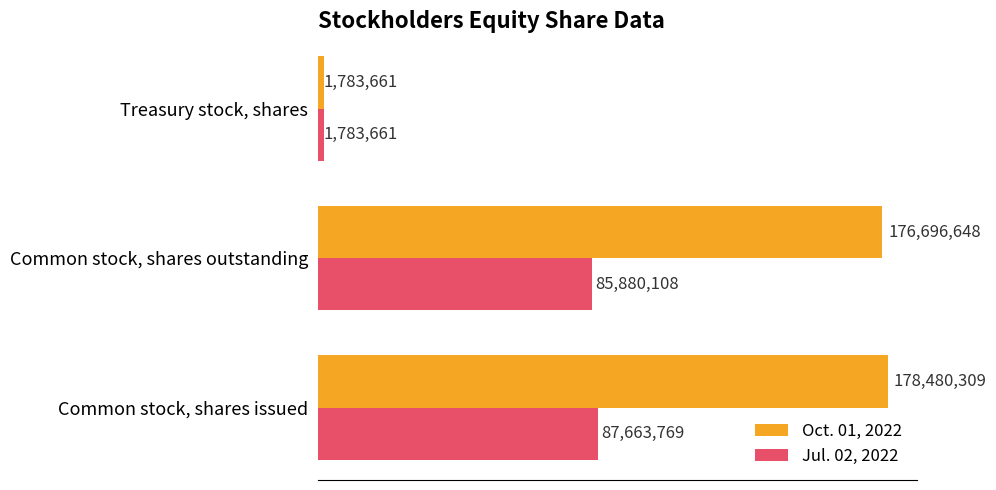

List the series in order of their overall mean, highest first.

Oct. 01, 2022, Jul. 02, 2022